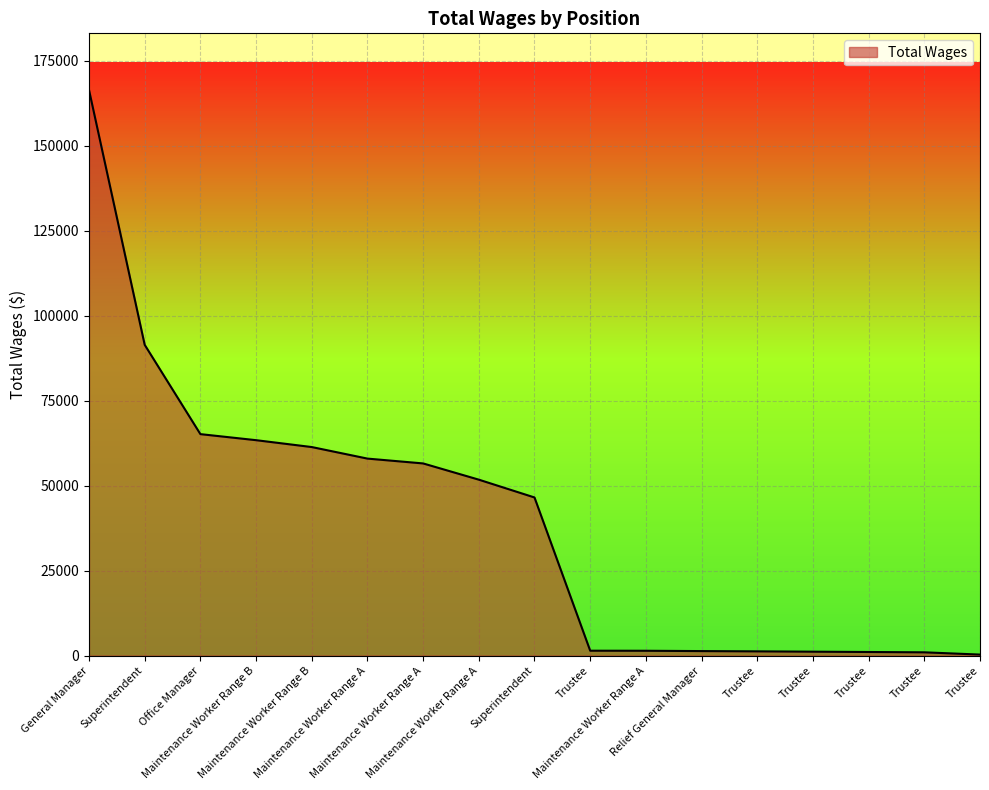

What is the minimum value shown in the chart?

285